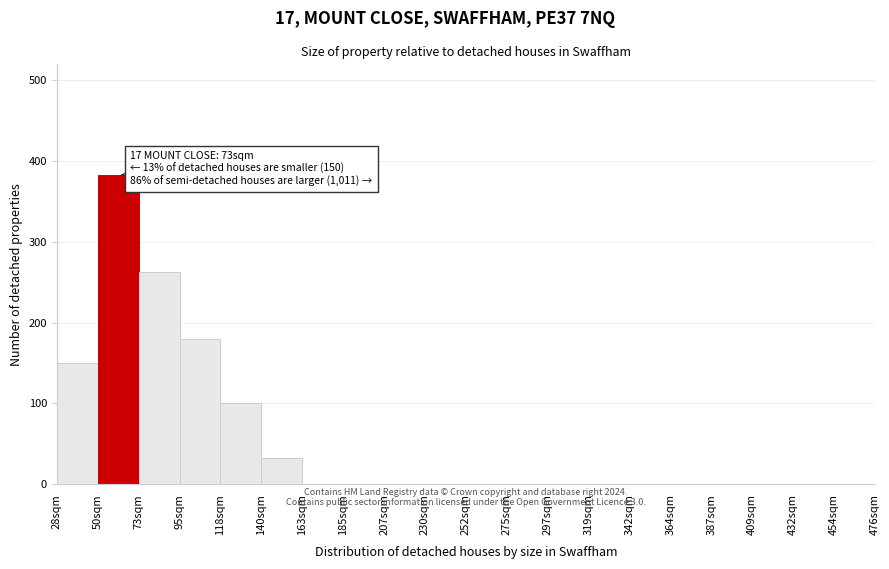

Reading left to right, list all the values displayed in this chart.

28sqm=150	50sqm=383	73sqm=263	95sqm=180	118sqm=100	140sqm=33	163sqm=0	185sqm=0	207sqm=0	230sqm=0	252sqm=0	275sqm=0	297sqm=0	319sqm=0	342sqm=0	364sqm=0	387sqm=0	409sqm=0